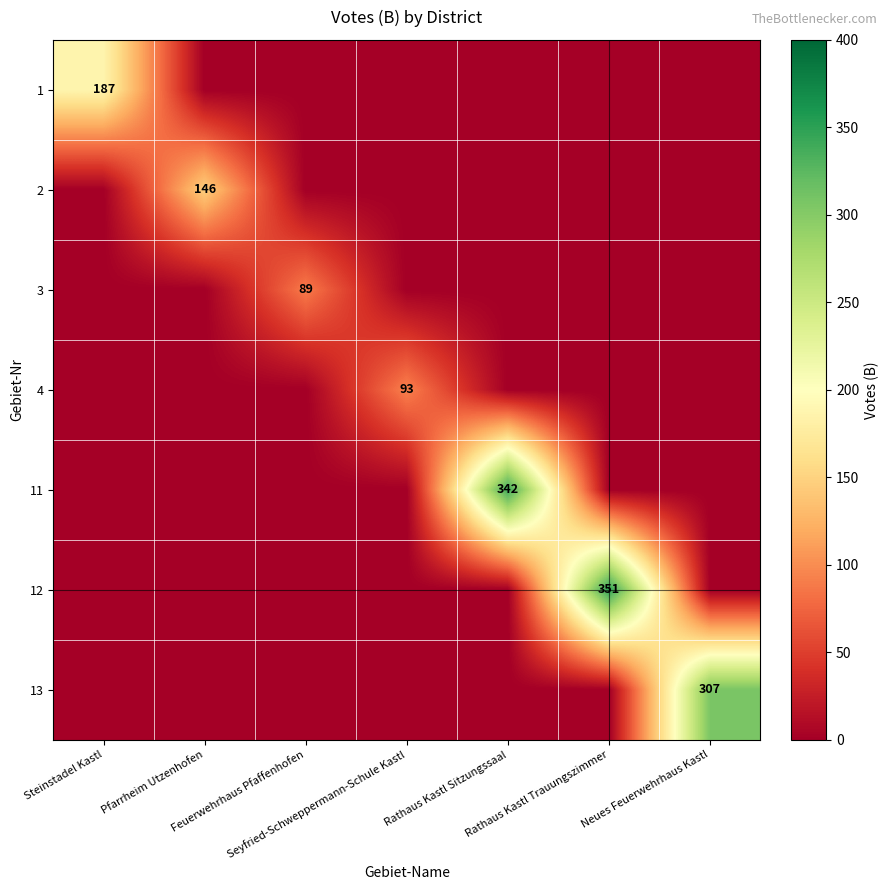

At Pfarrheim Utzenhofen, list the series in order from largest to smallest.

2, 1, 3, 4, 11, 12, 13